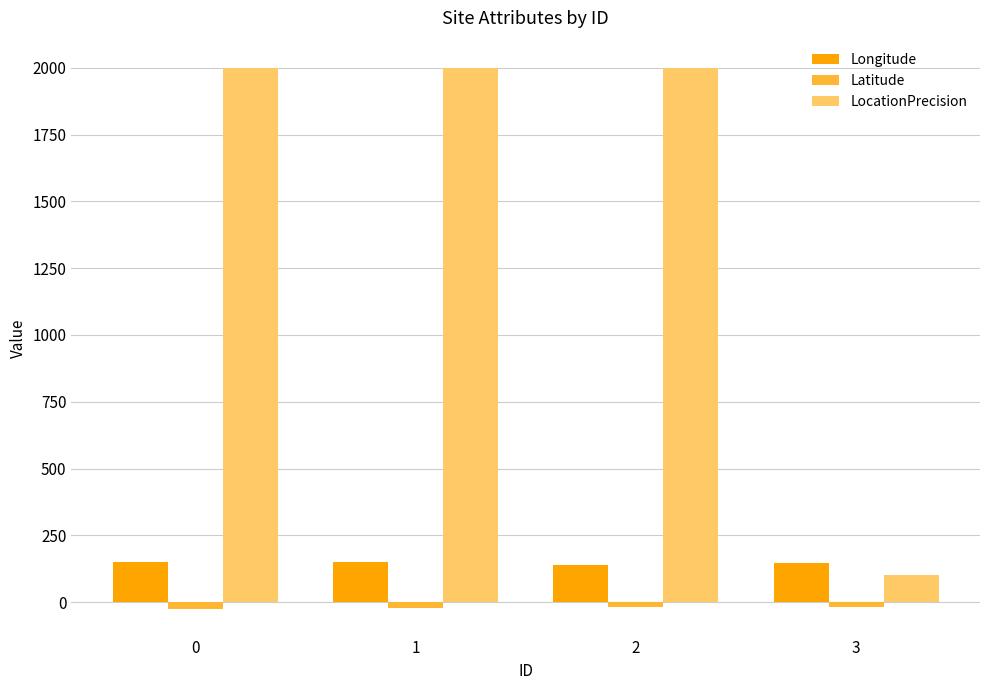

What is the maximum value shown in the chart?

2000.0